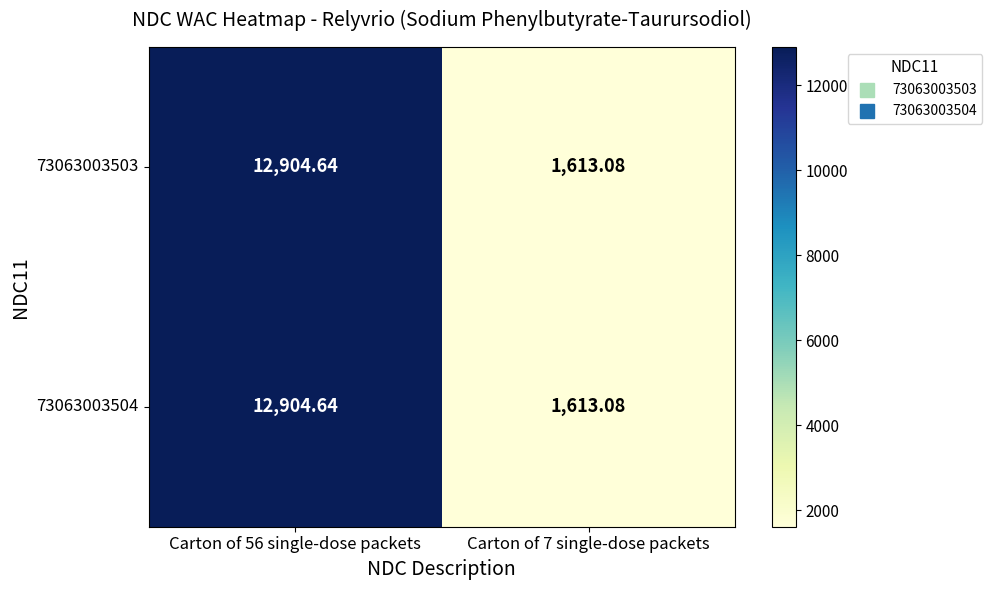

Is the value of 73063003503 at Carton of 56 single-dose packets greater than the value of 73063003504 at Carton of 7 single-dose packets?

Yes